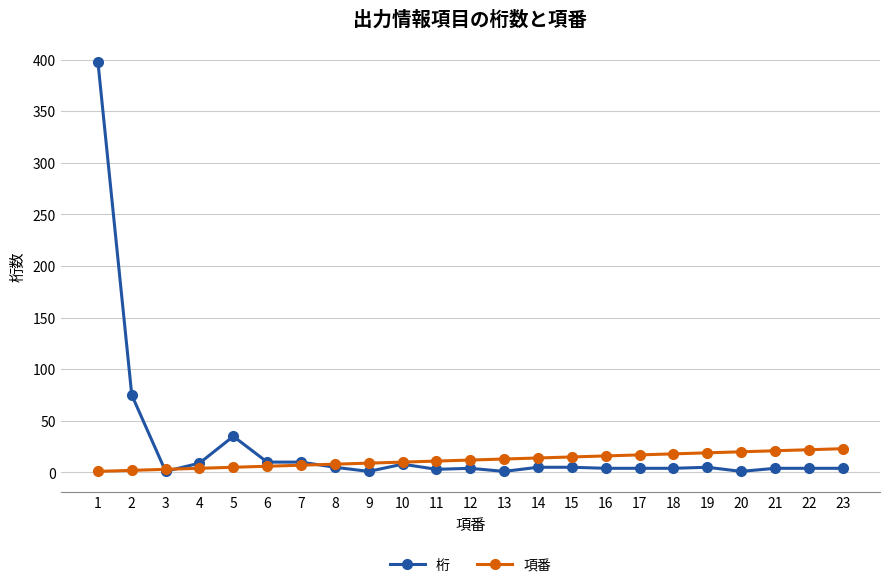

What is the maximum value for 桁?

398